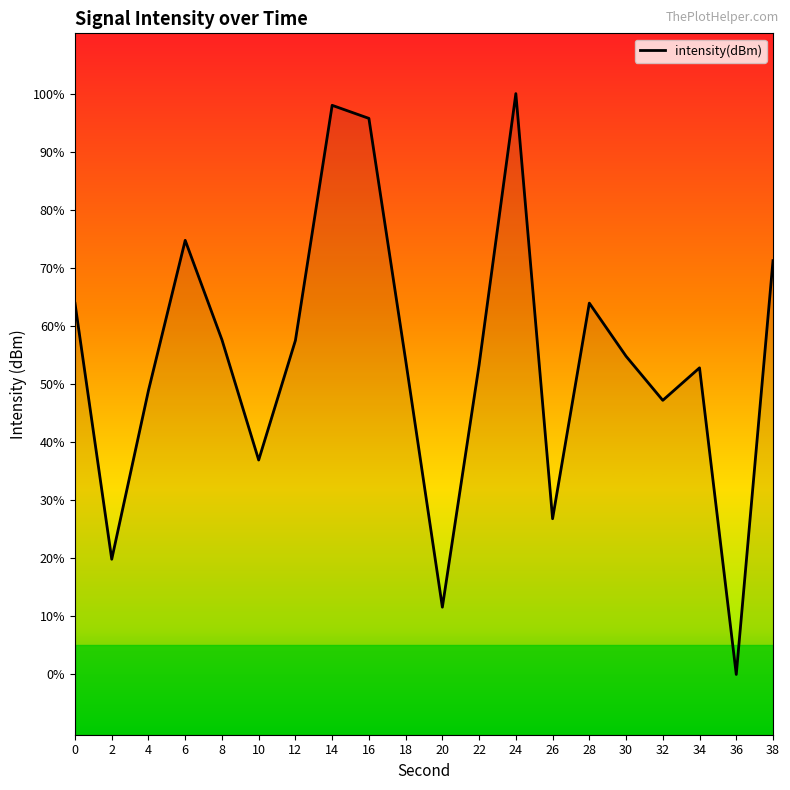

Does the chart display data point markers on the line(s)?

No